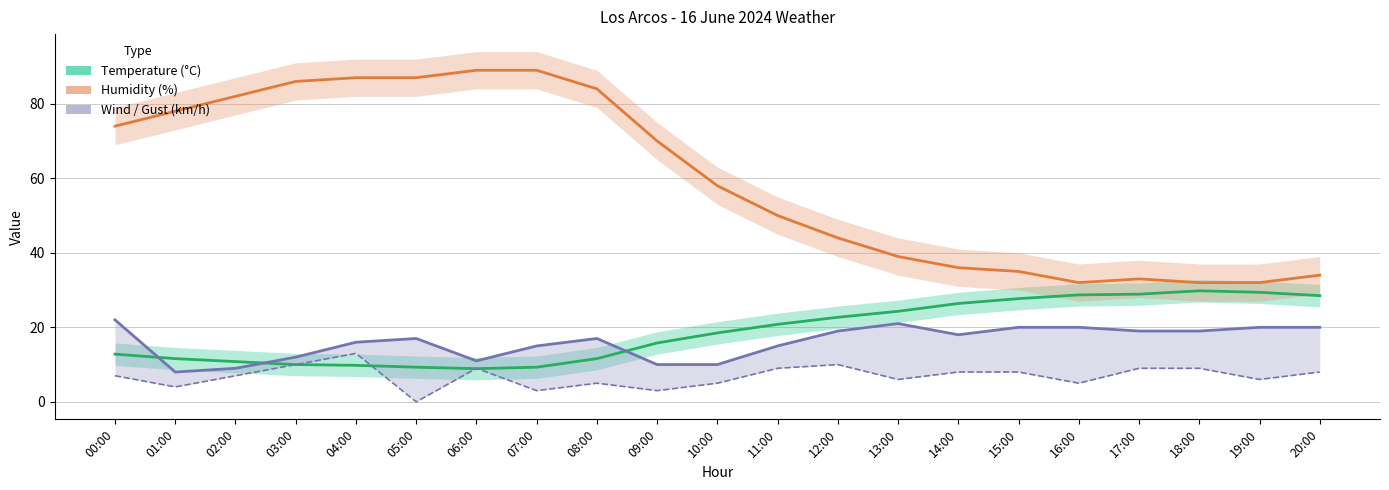

Between 08:00 and 15:00, which series saw the biggest shift?

Humidity (%)